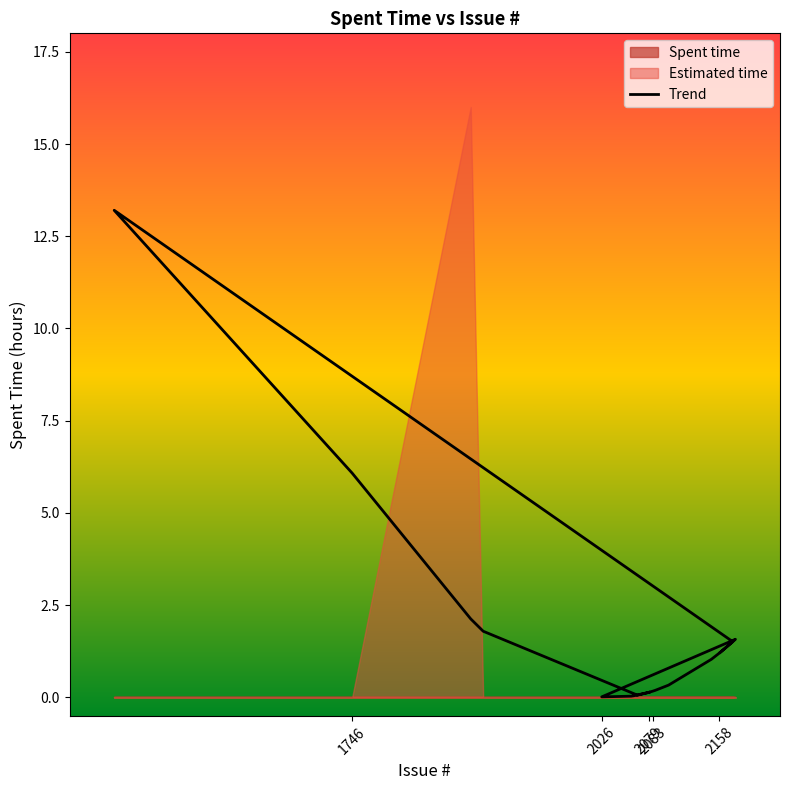

Reading left to right, extract all data points from this chart.

0.1	0.1	1.8	2.1	6.1	13.2	1.5	1.2	1.2	1.0	0.3	0.2	0.2	0.1	0.0	0.0	0.0	1.6	1.6	1.2